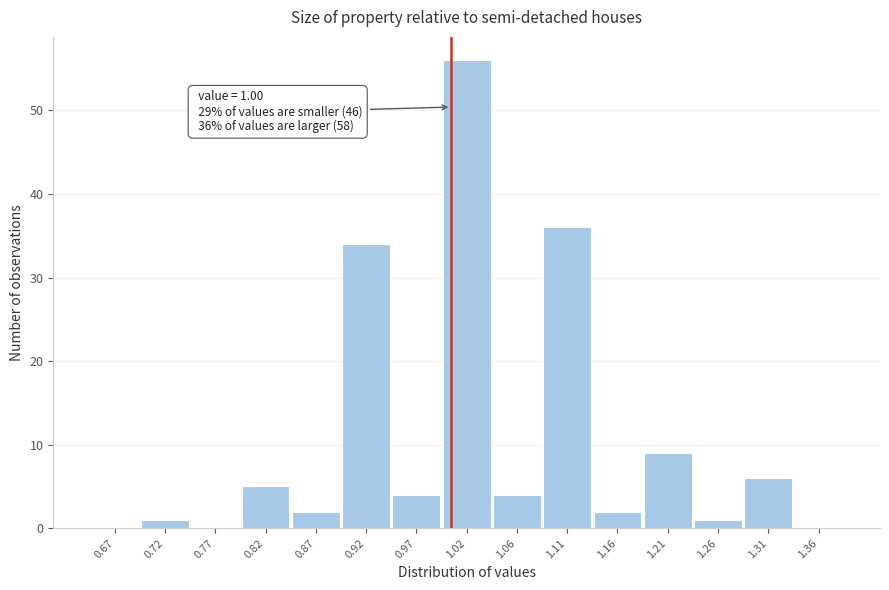

Over which range of the x-axis is the bar tallest?

0.990 to 1.040